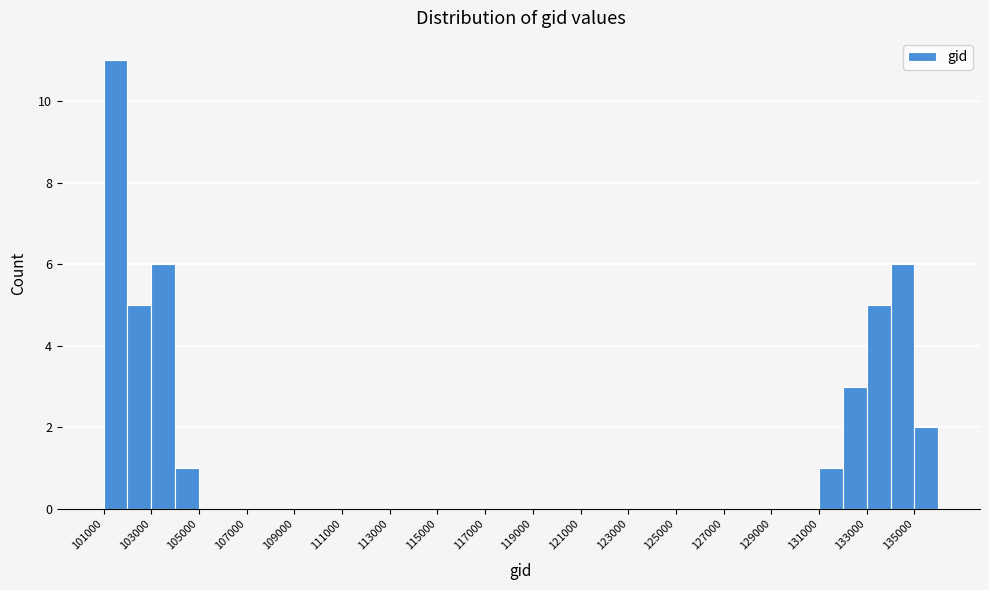

Reading left to right, list every bar in this chart as the range it spans on the x-axis followed by its height. The values are not printed on the chart, so give them approximately, as read against the axis.

101000 to 102000: 11
102000 to 103000: 5
103000 to 104000: 6
104000 to 105000: 1
105000 to 106000: 0
106000 to 107000: 0
107000 to 108000: 0
108000 to 109000: 0
109000 to 110000: 0
110000 to 111000: 0
111000 to 112000: 0
112000 to 113000: 0
113000 to 114000: 0
114000 to 115000: 0
115000 to 116000: 0
116000 to 117000: 0
117000 to 118000: 0
118000 to 119000: 0
119000 to 120000: 0
120000 to 121000: 0
121000 to 122000: 0
122000 to 123000: 0
123000 to 124000: 0
124000 to 125000: 0
125000 to 126000: 0
126000 to 127000: 0
127000 to 128000: 0
128000 to 129000: 0
129000 to 130000: 0
130000 to 131000: 0
131000 to 132000: 1
132000 to 133000: 3
133000 to 134000: 5
134000 to 135000: 6
135000 to 136000: 2